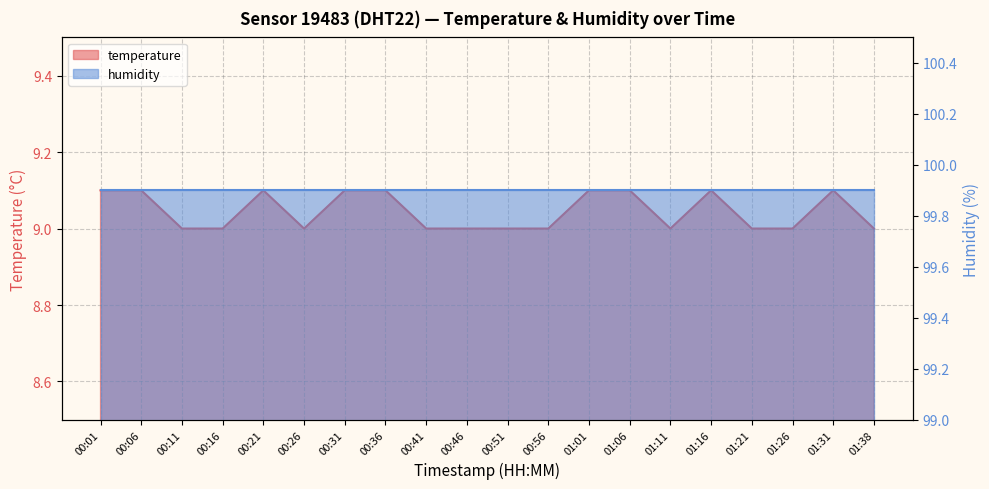

What is the ratio of the value at 00:36 to the value at 00:11?

1.0